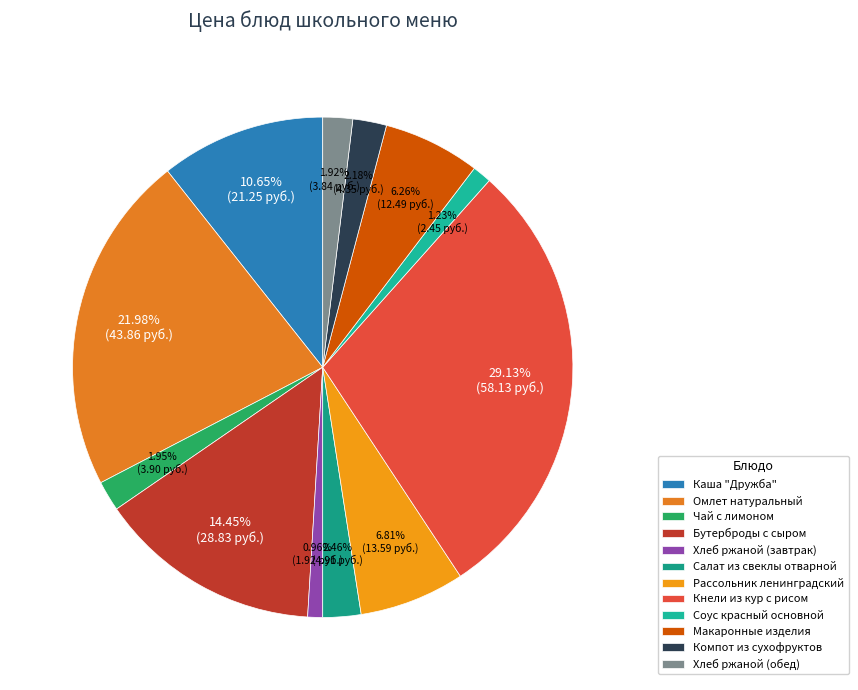

True or false: Каша "Дружба" accounts for 11% of the total.

True